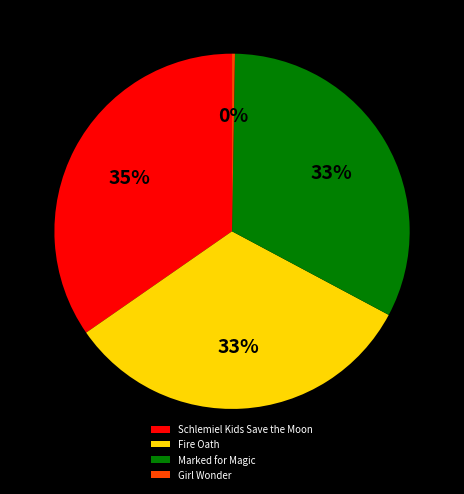

Is Schlemiel Kids Save the Moon the majority of the pie?

No